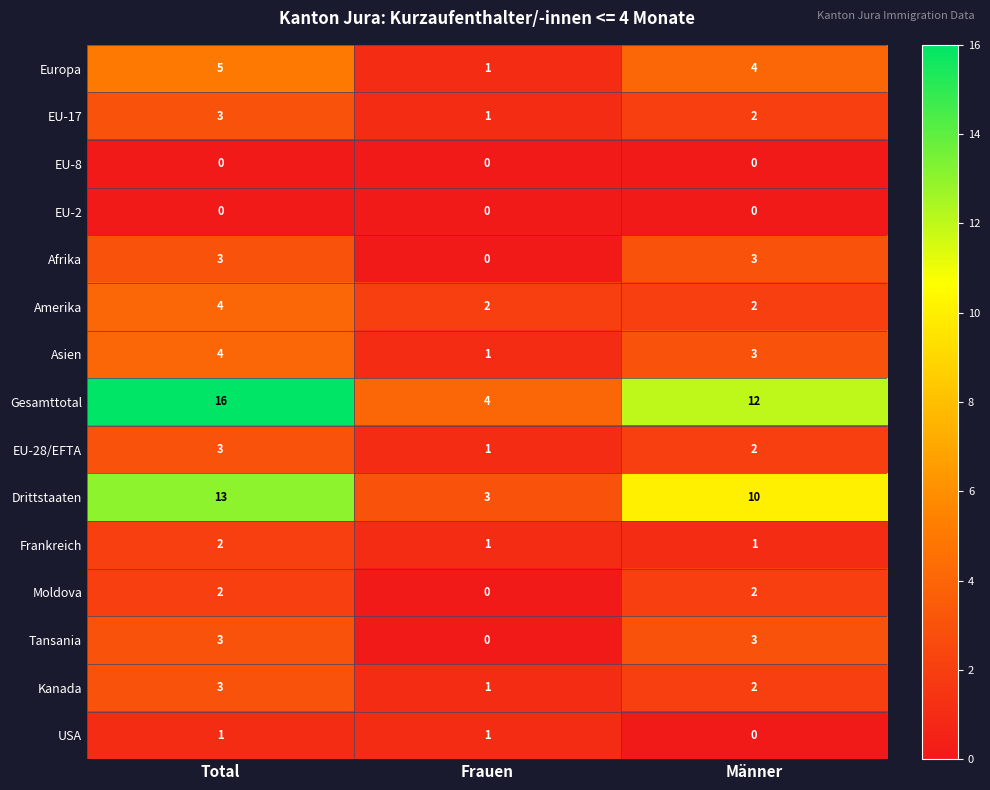

How many series are shown in this chart?

15